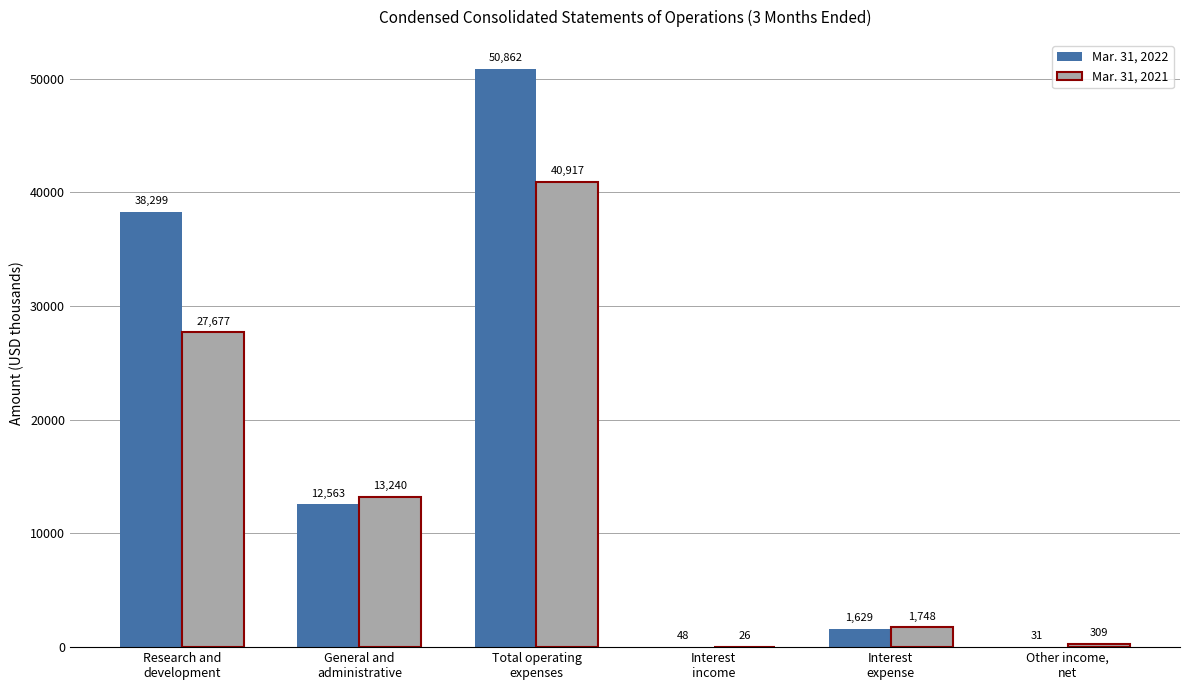

What is the maximum value shown in the chart?

50862